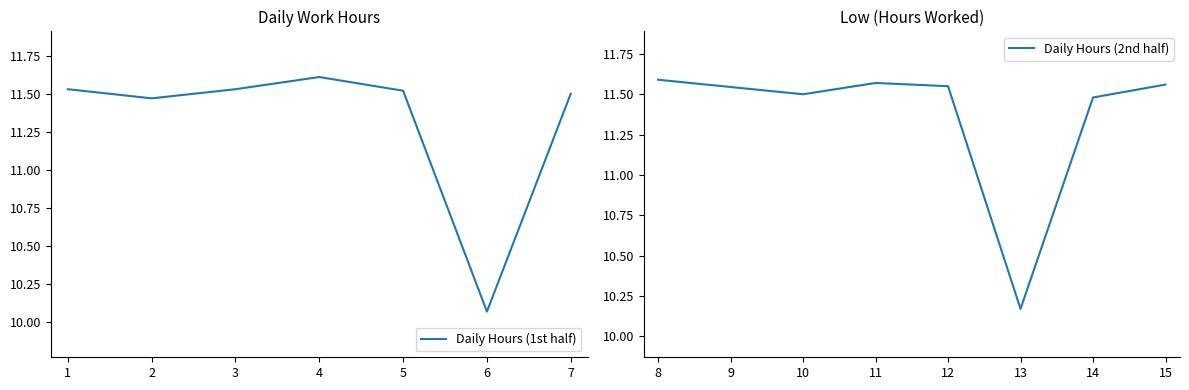

What is the maximum value shown in the chart?

11.6